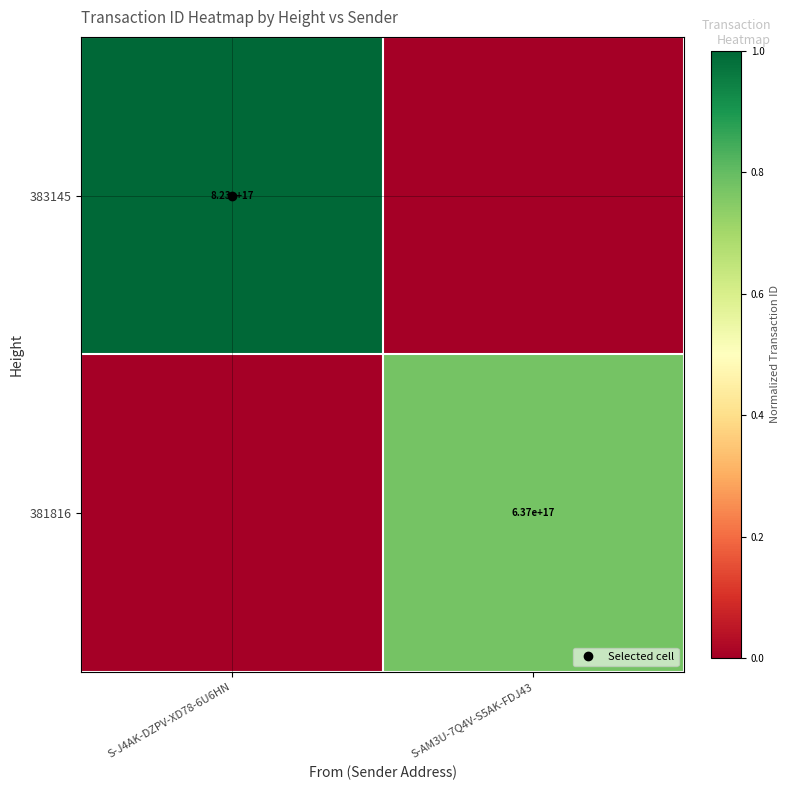

Which category has the lowest value across all series?

S-AM3U-7Q4V-S5AK-FDJ43